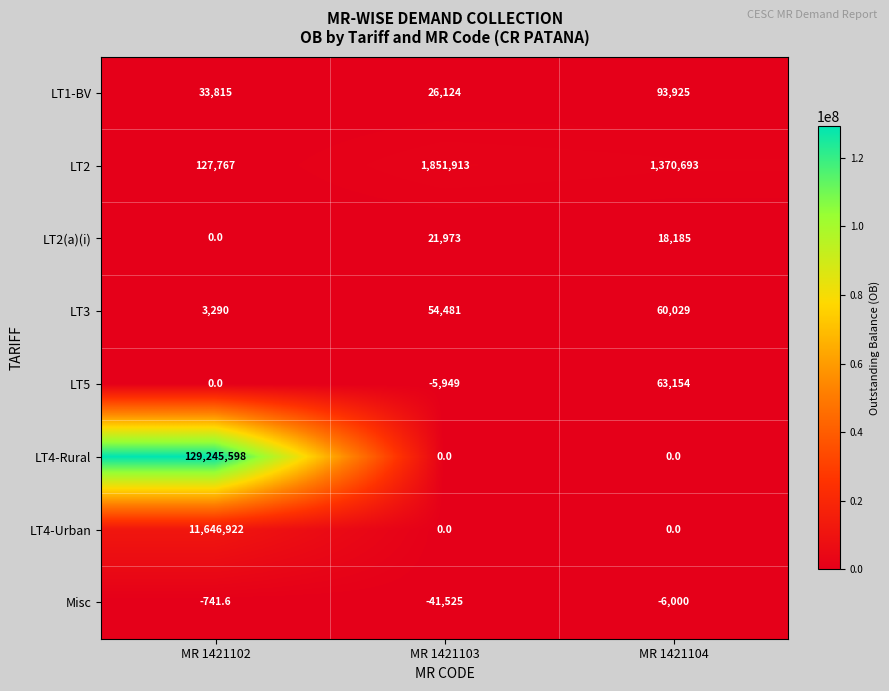

How many series are shown in this chart?

8